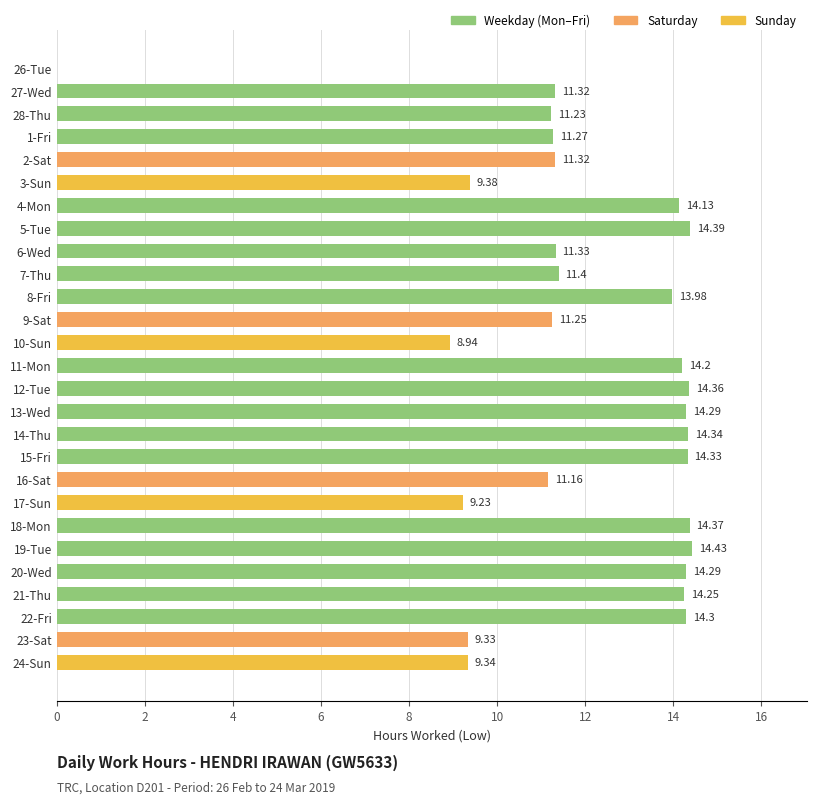

Approximately how many times larger is the value at 7-Thu compared to 16-Sat?

1.0